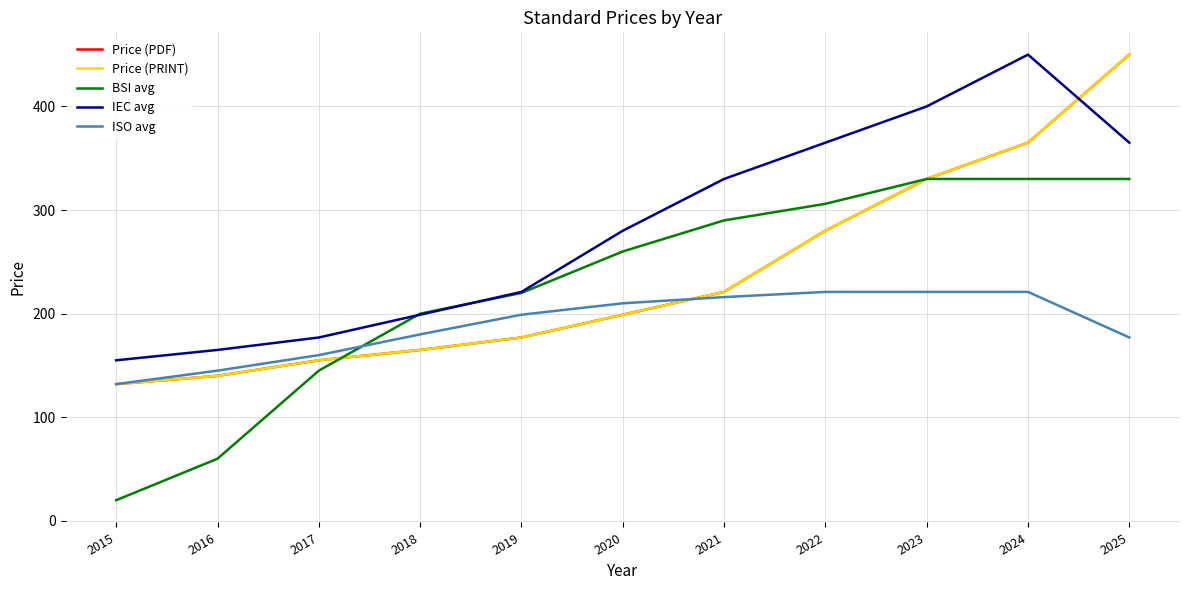

At which category is the sum across all series the highest?

2025